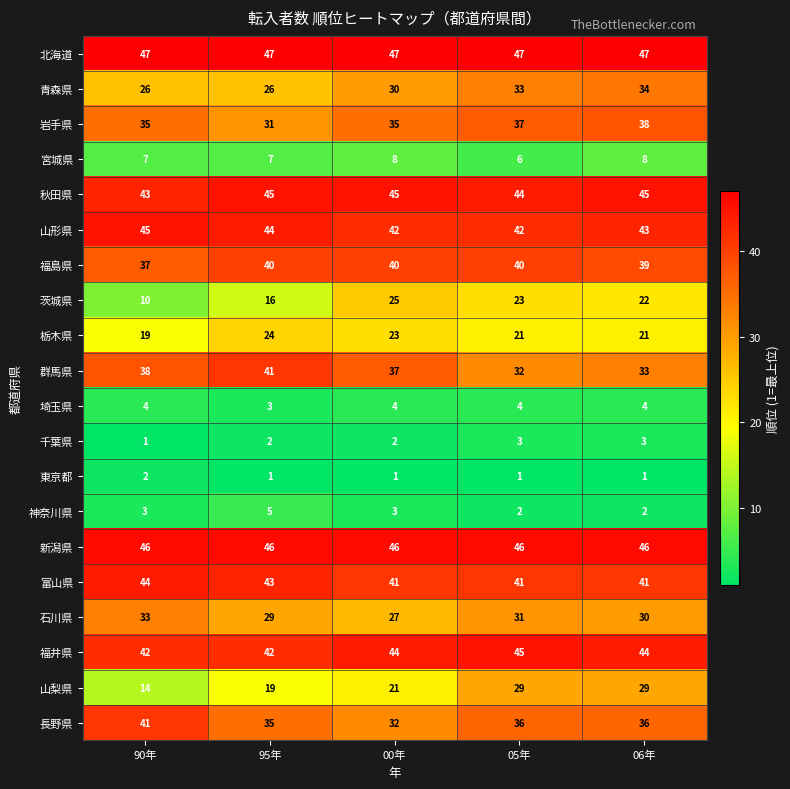

Is it true that 福島県 equals 40 at 95年?

True